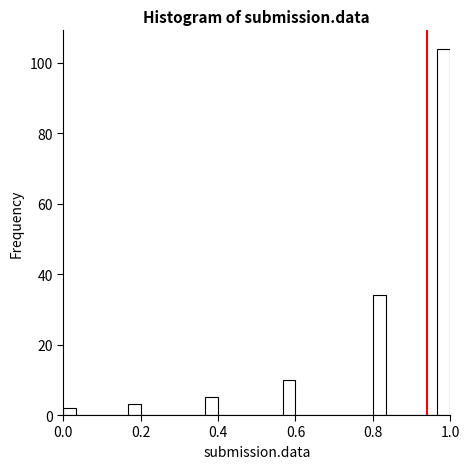

Around what value on the x-axis is the tallest bar? Give the approximate position of its centre, as read against the axis.

0.98